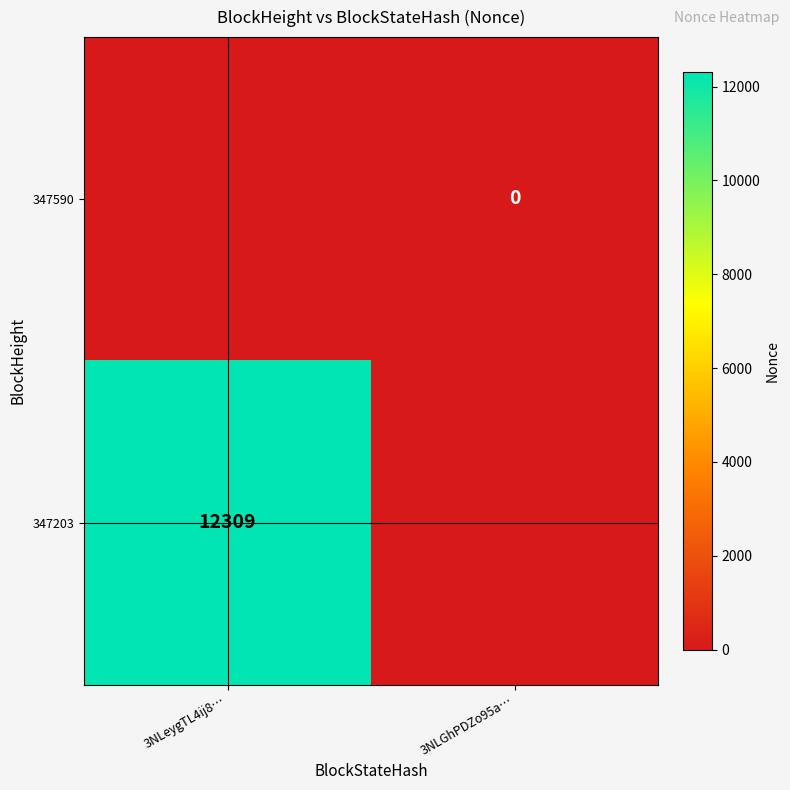

True or false: 347203 has a value of 12309 at 3NLeygTL4ij8….

True